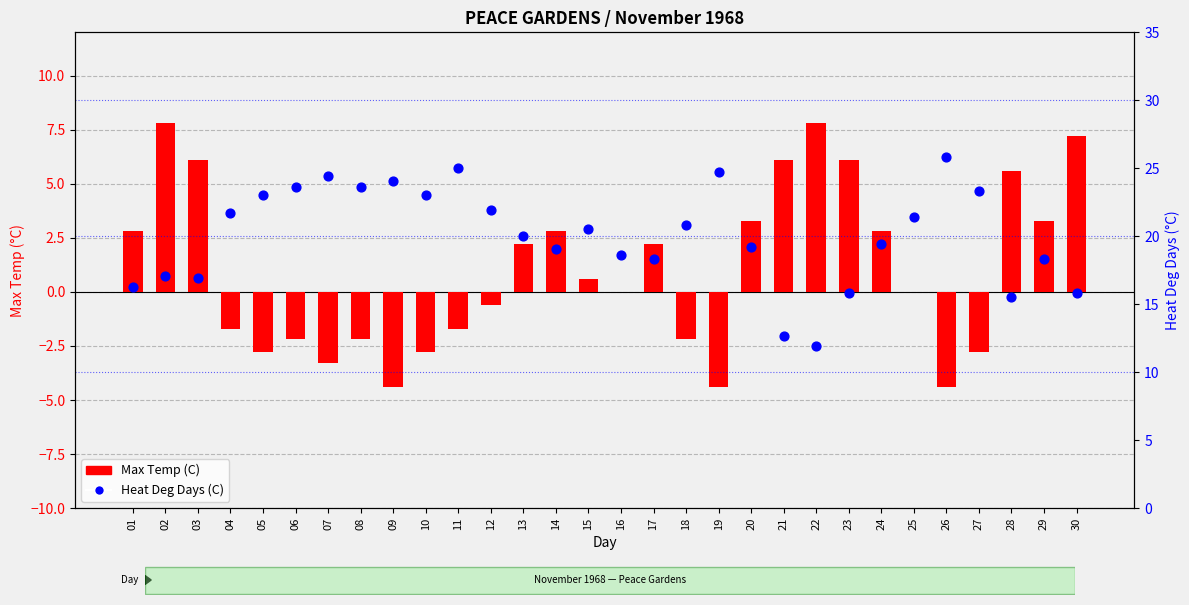

Which series has the largest Y range (max minus min)?

Heat Deg Days (C)